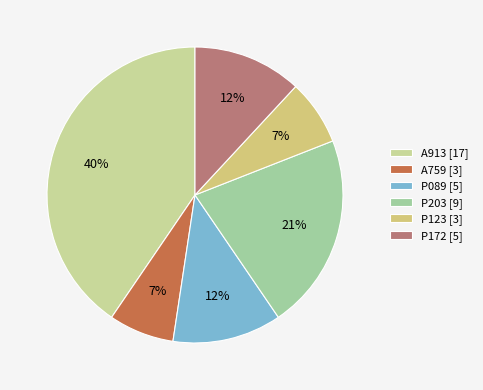

What is the change in value from A759 to P172?

+2